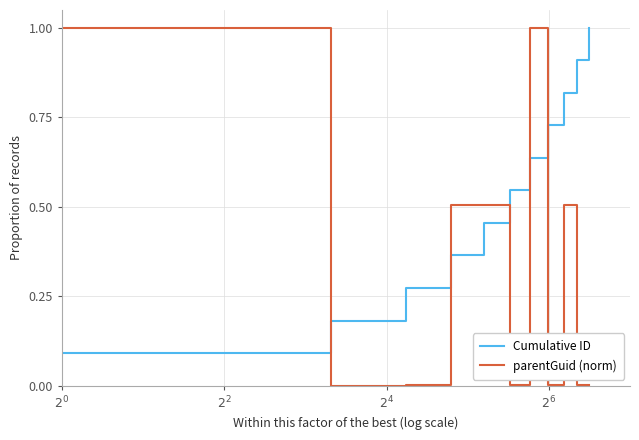

How many times do Cumulative ID and parentGuid (norm) cross each other?

5